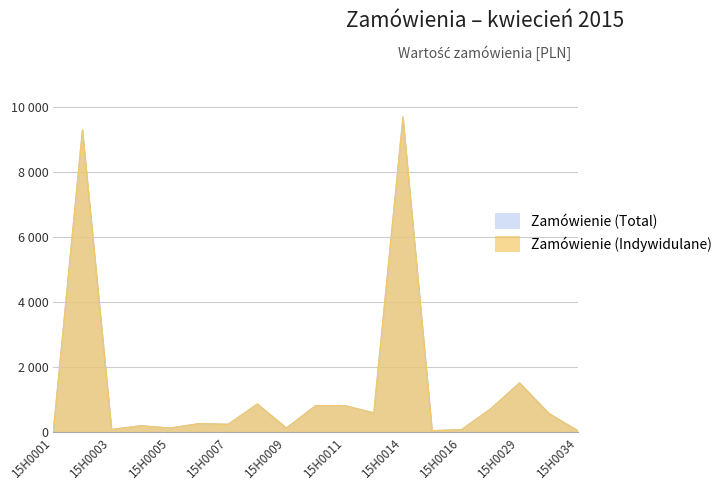

What is the sum of the Total values at 15H0008 and 15H0012?

1426.3